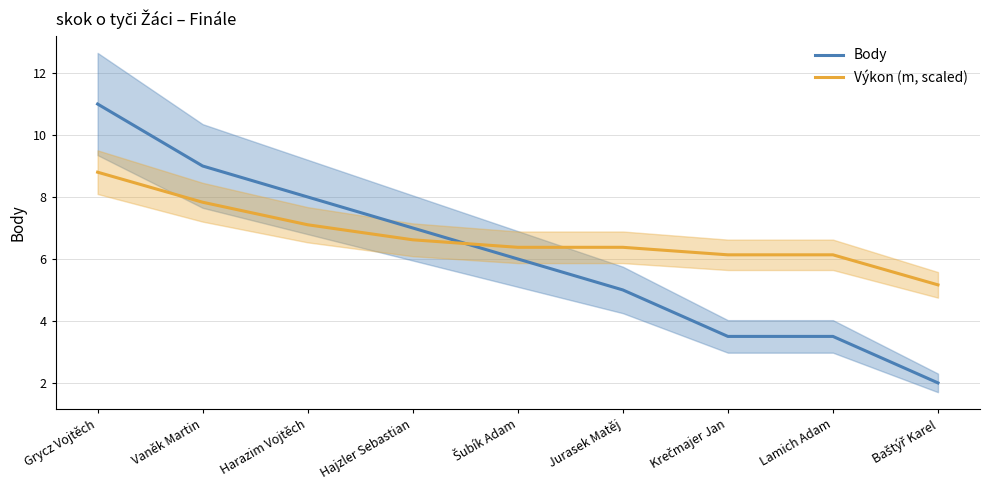

List the series in order of their overall mean, lowest first.

Body, Výkon (m, scaled)